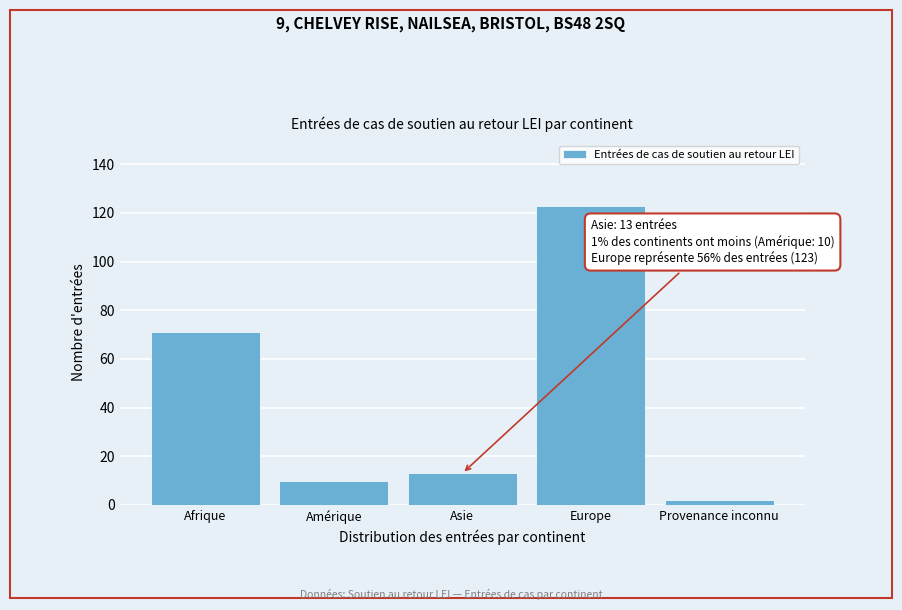

Reading left to right, list all the values displayed in this chart.

71	10	13	123	2